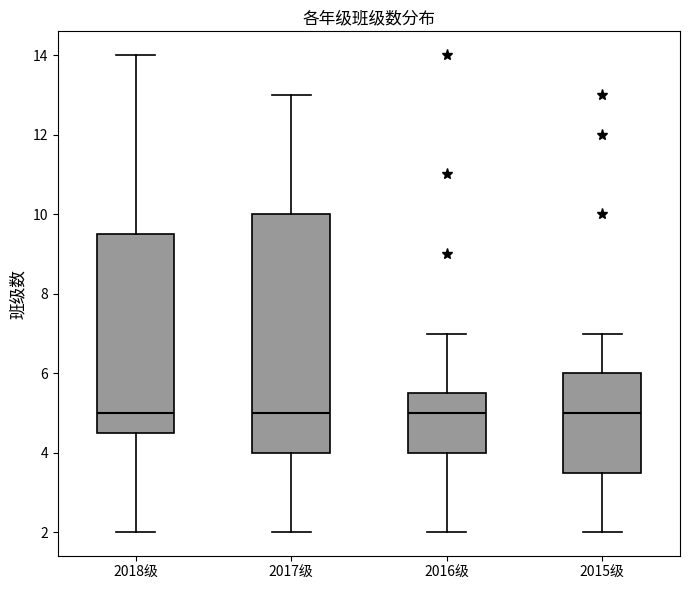

Reading left to right, transcribe this box plot: for each box, give where its median line is, the range the box spans, and where its two whiskers end, as read against the y-axis. The values are not printed on the chart, so give them approximately, as read against the axis.

2018级: median 5.0, box 4.6 to 9.6, whiskers 2.0 to 14.0
2017级: median 5.0, box 4.0 to 10.0, whiskers 2.0 to 13.0
2016级: median 5.0, box 4.0 to 5.6, whiskers 2.0 to 7.0
2015级: median 5.0, box 3.6 to 6.0, whiskers 2.0 to 7.0